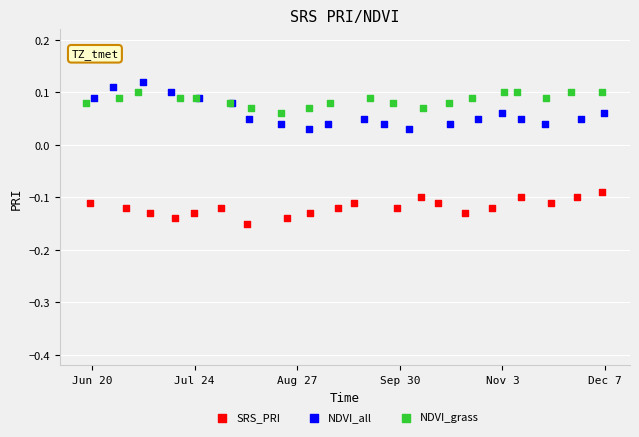

Which series has the largest Y range (max minus min)?

NDVI_all